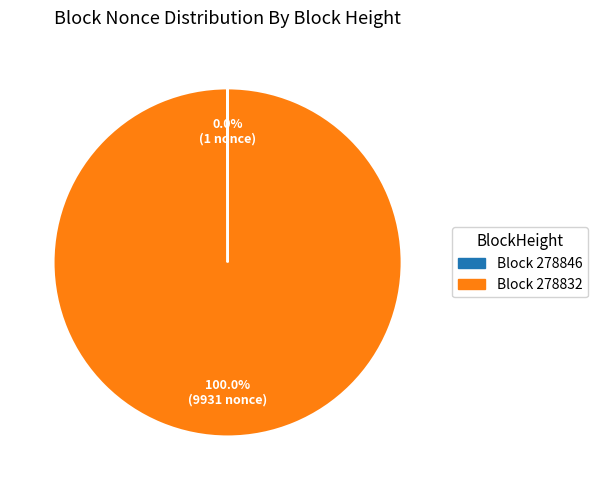

What is the largest slice in the pie chart?

Block 278832